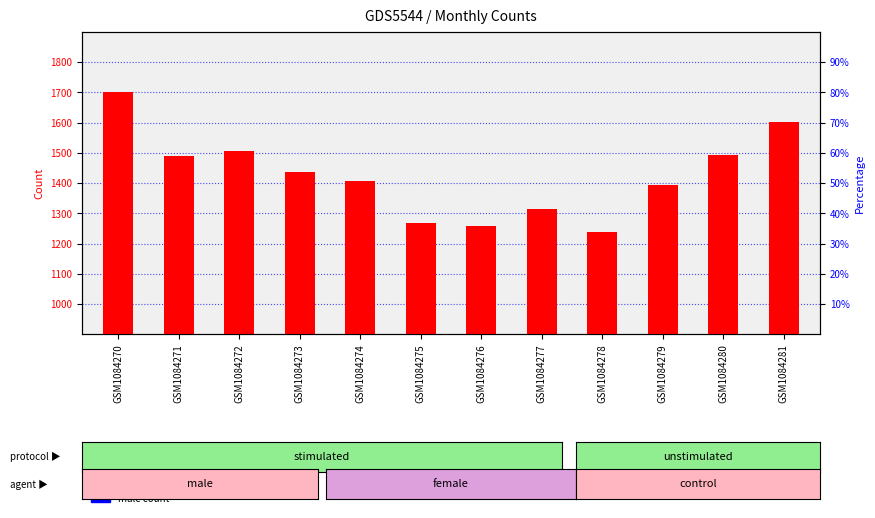

Which series has the largest range (max minus min)?

total count